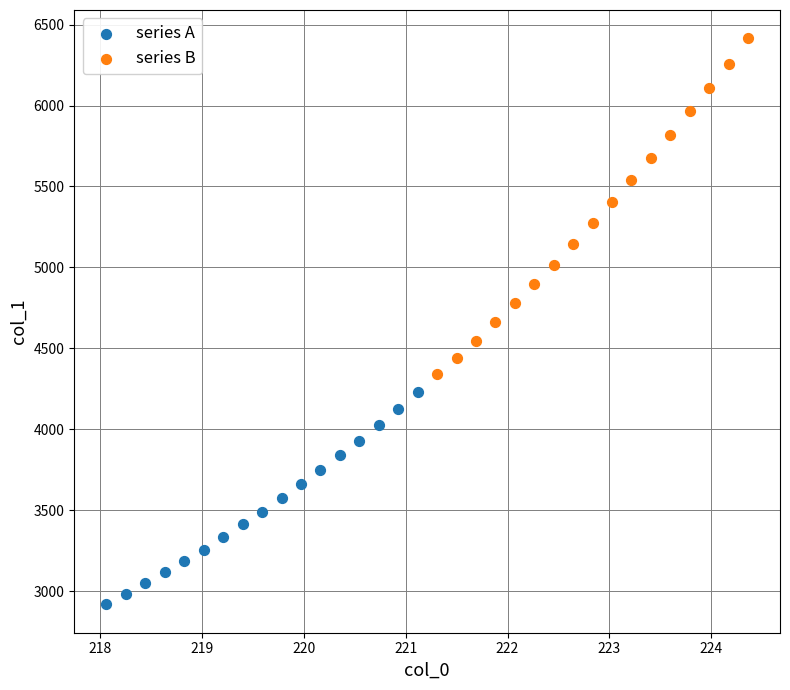

Which series reaches the minimum Y coordinate?

series A